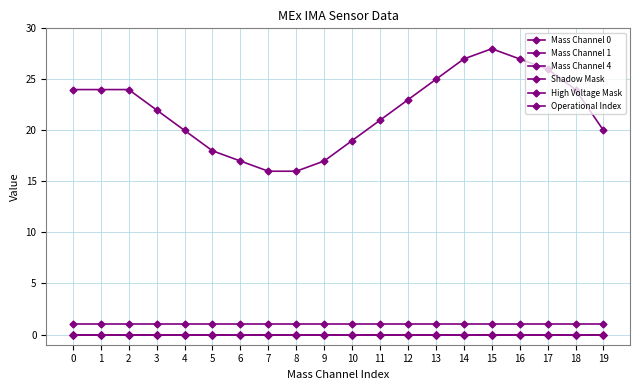

The value of Mass Channel 4 at 7 is 0. True or false?

True